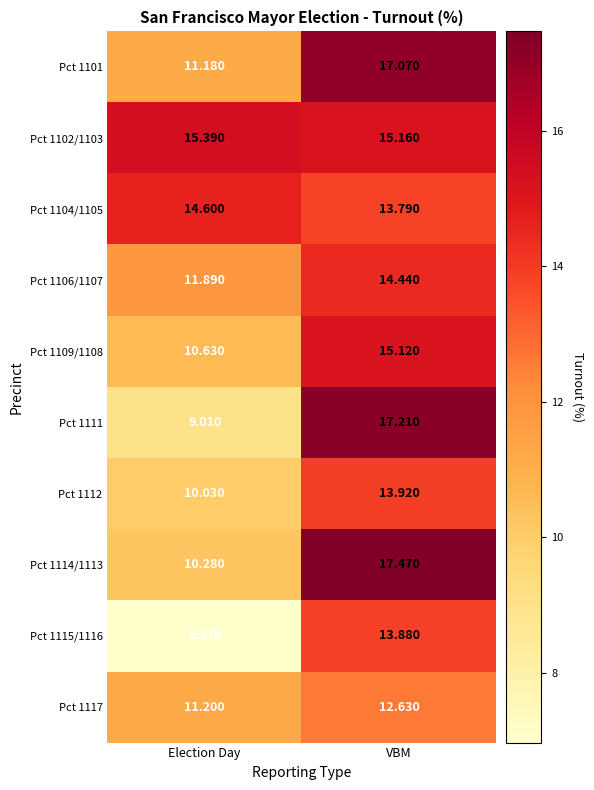

Which series has the largest total across all categories?

Pct 1102/1103